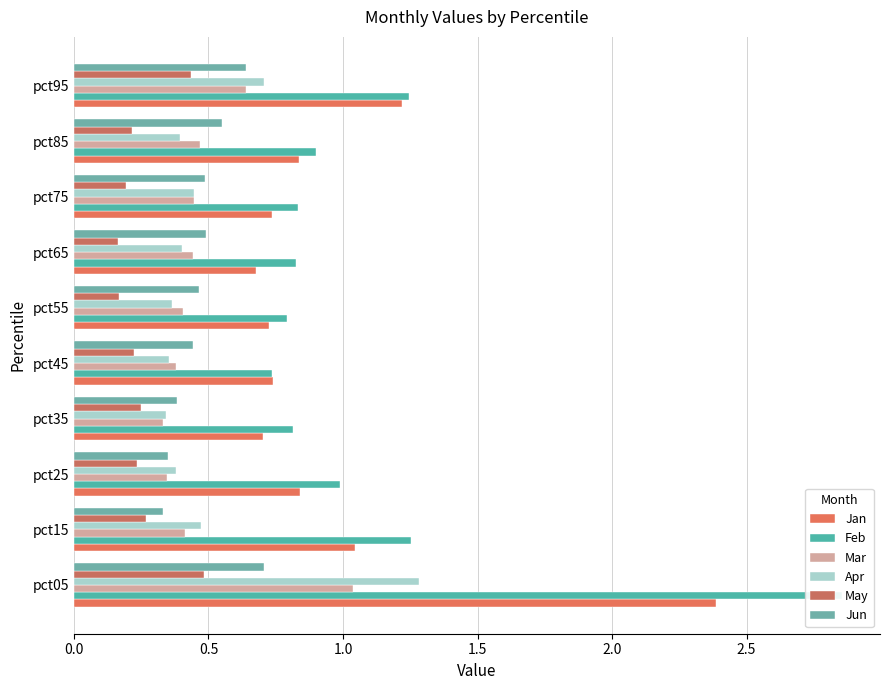

The value of Jan at pct95 is 1.2. True or false?

True